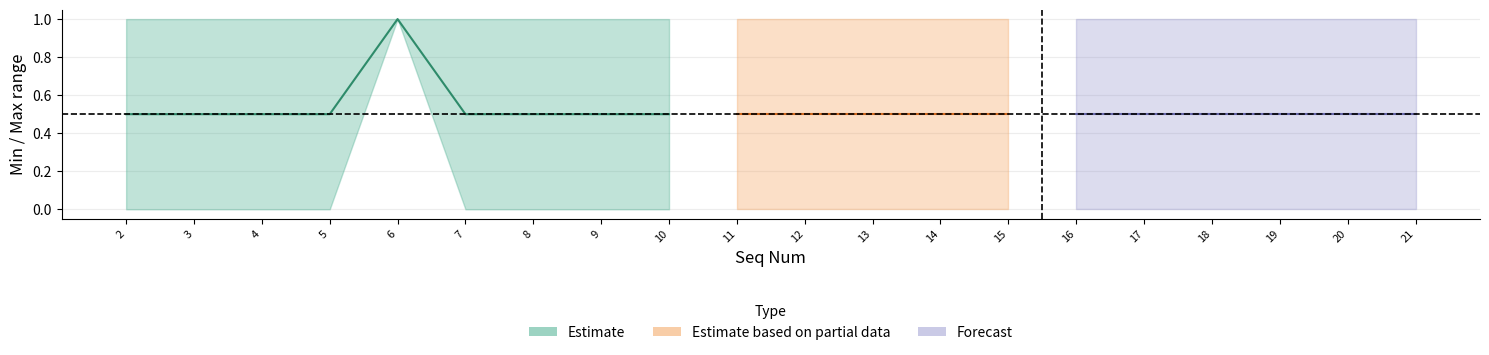

What is the spread (max minus min) of values at 21?

1